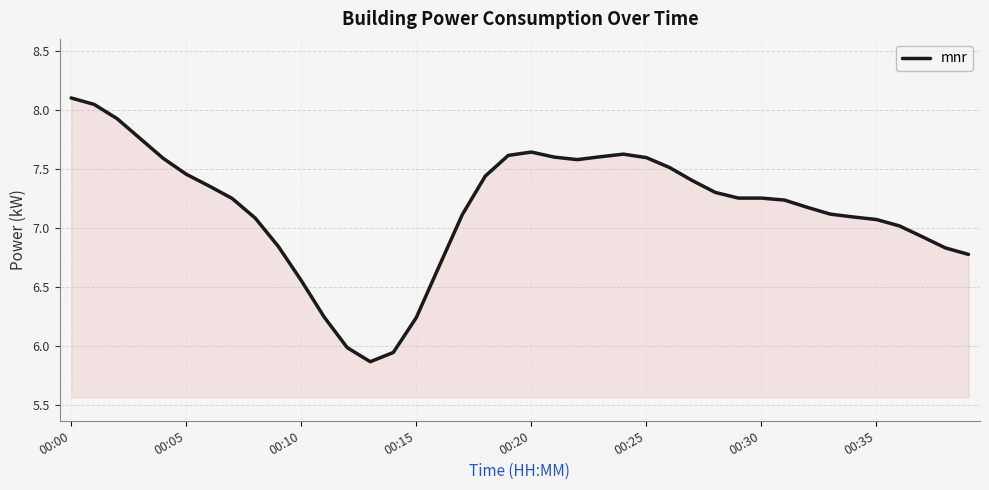

What is the greatest value displayed?

8.1